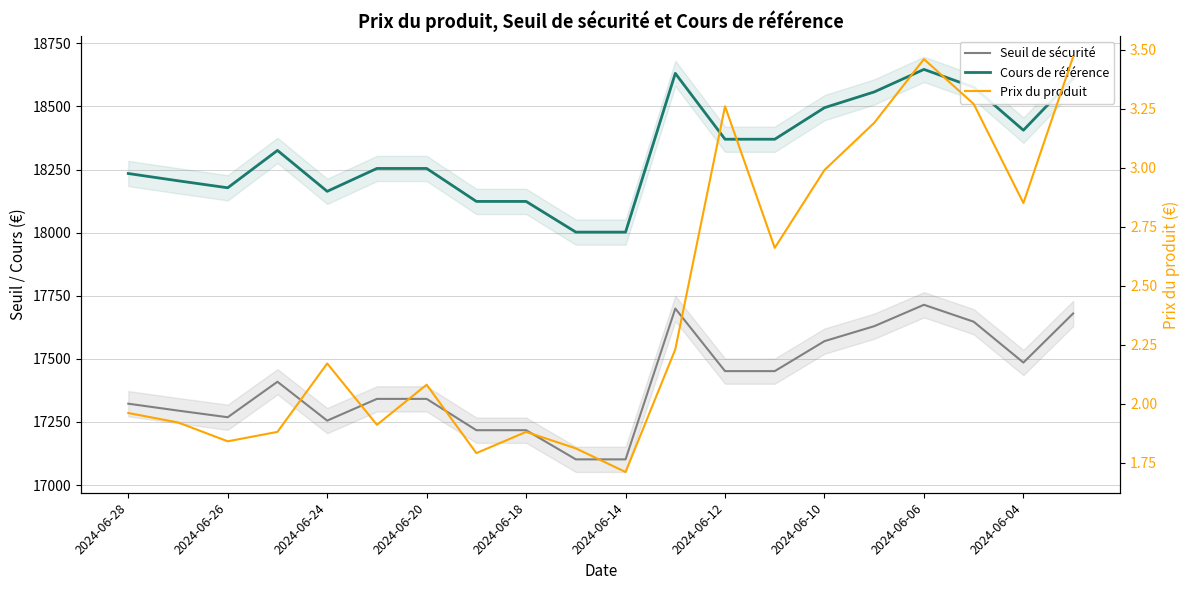

The value of Seuil de sécurité at 2024-06-10 is 4702.5. True or false?

False